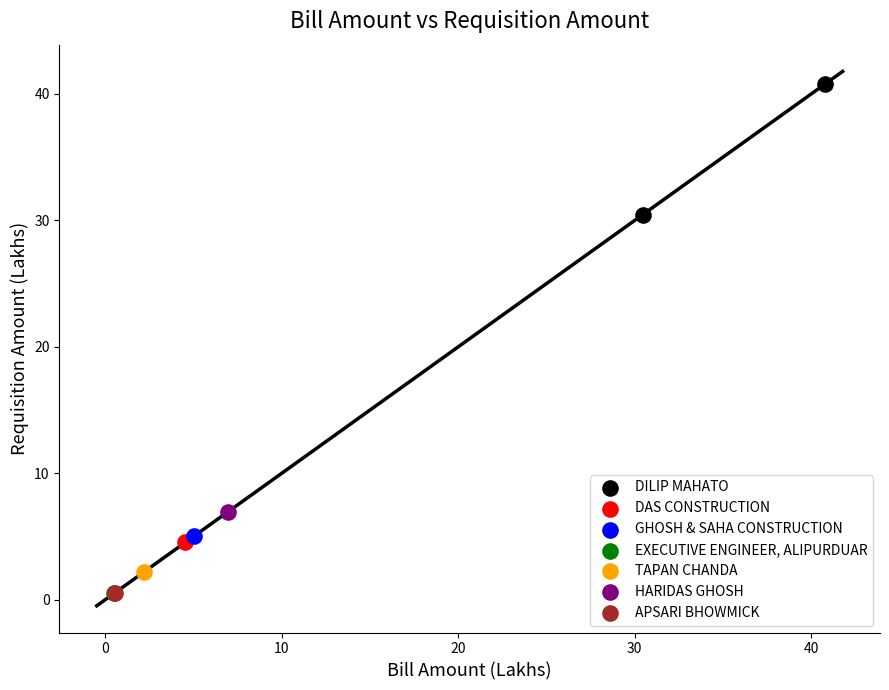

What are all the series names shown in the legend?

DILIP MAHATO, DAS CONSTRUCTION, GHOSH & SAHA CONSTRUCTION, EXECUTIVE ENGINEER, ALIPURDUAR, TAPAN CHANDA, HARIDAS GHOSH, APSARI BHOWMICK